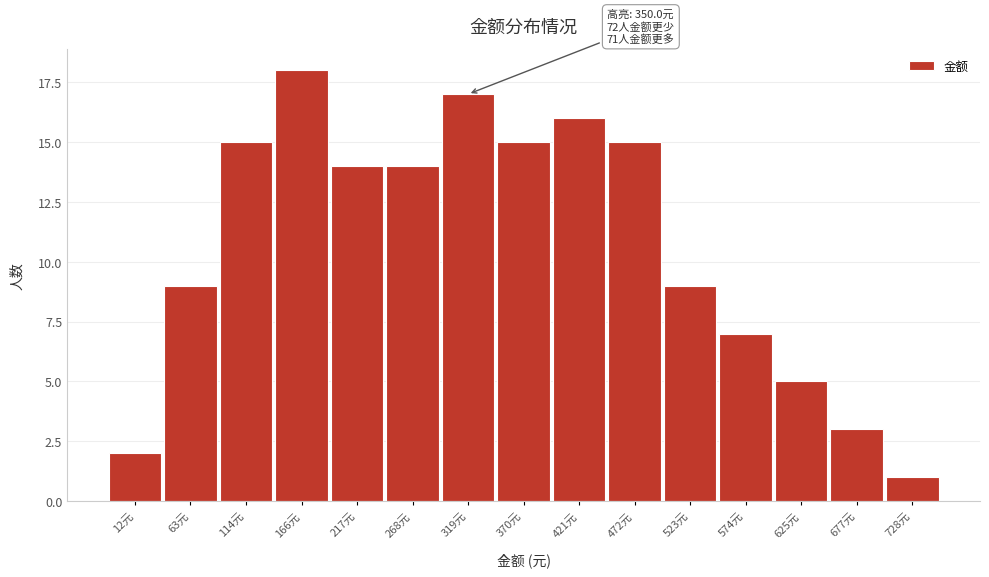

Reading left to right, extract all data points from this chart.

2	9	15	18	14	14	17	15	16	15	9	7	5	3	1